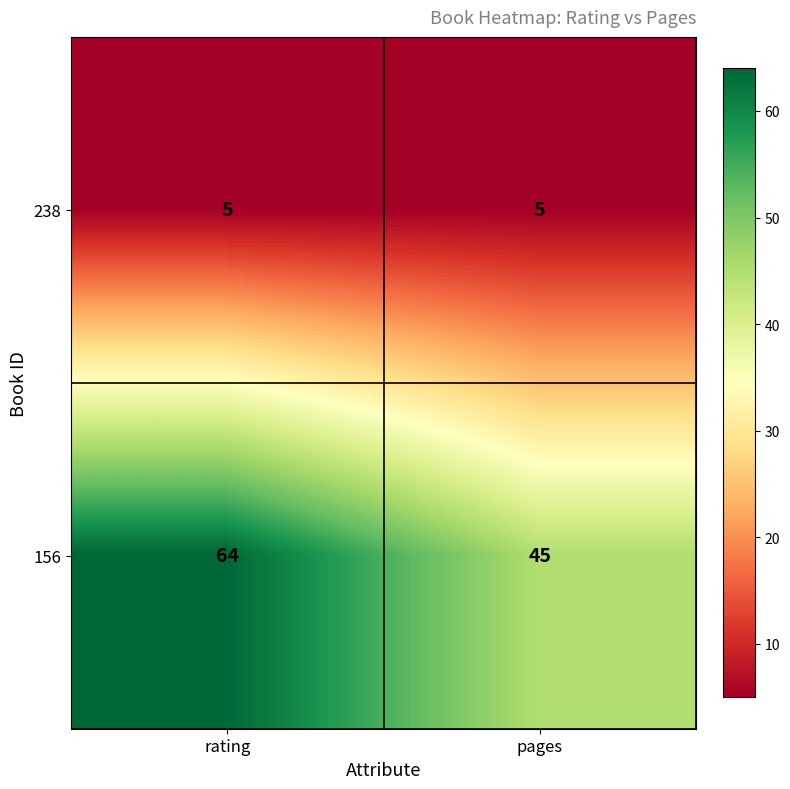

At which category does the chart reach its peak across all series?

rating